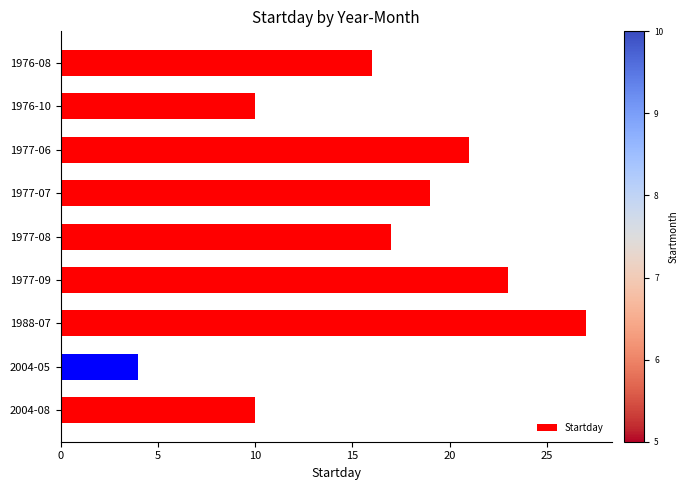

Is it true that the value at 1977-08 is 23?

False